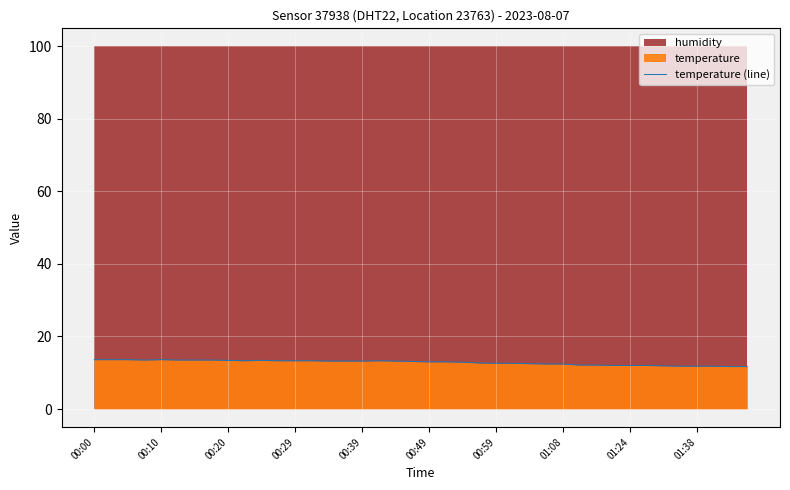

Is it true that temperature (line) equals 18.4 at 00:10?

False